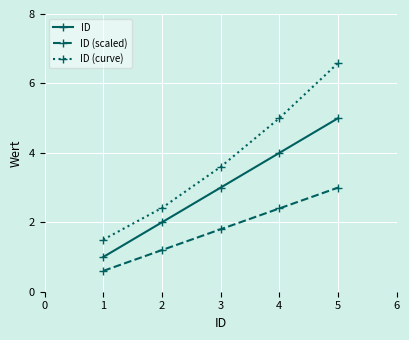

Which series has the largest total across all categories?

ID (curve)